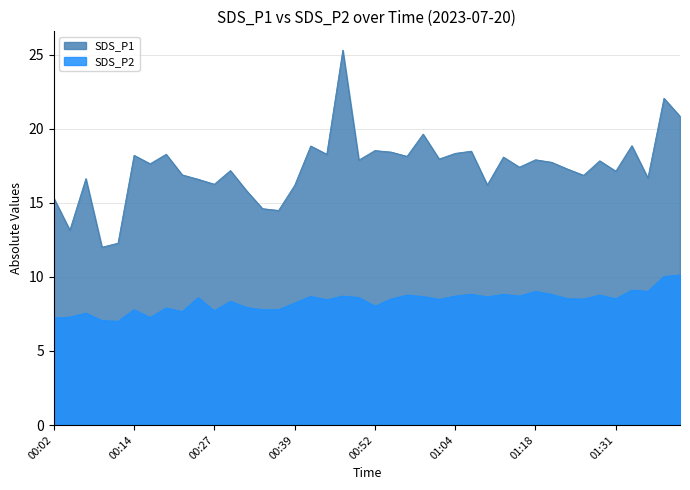

Reading right to left, list all the values displayed in this chart.

SDS_P1: 01:41=20.8	01:39=22.1	01:36=16.7	01:34=18.9	01:31=17.1	01:28=17.8	01:26=16.9	01:23=17.3	01:20=17.7	01:18=17.9	01:15=17.4	01:12=18.1	01:10=16.2	01:07=18.5	01:04=18.3	01:02=17.9	01:00=19.6	00:57=18.1	00:54=18.4	00:52=18.5	00:49=17.9	00:47=25.3	00:44=18.3	00:42=18.8	00:39=16.2	00:37=14.5	00:35=14.6	00:32=15.8	00:29=17.2	00:27=16.2	00:25=16.6	00:22=16.9	00:19=18.3	00:17=17.6	00:14=18.2	00:12=12.3	00:09=12.0	00:07=16.6	00:05=13.2	00:02=15.3
SDS_P2: 01:41=10.1	01:39=10.0	01:36=9.0	01:34=9.1	01:31=8.5	01:28=8.8	01:26=8.5	01:23=8.5	01:20=8.8	01:18=9.0	01:15=8.7	01:12=8.8	01:10=8.7	01:07=8.8	01:04=8.7	01:02=8.5	01:00=8.7	00:57=8.8	00:54=8.5	00:52=8.0	00:49=8.6	00:47=8.7	00:44=8.4	00:42=8.7	00:39=8.2	00:37=7.8	00:35=7.8	00:32=7.9	00:29=8.3	00:27=7.7	00:25=8.6	00:22=7.7	00:19=7.9	00:17=7.2	00:14=7.8	00:12=7.0	00:09=7.0	00:07=7.5	00:05=7.3	00:02=7.2